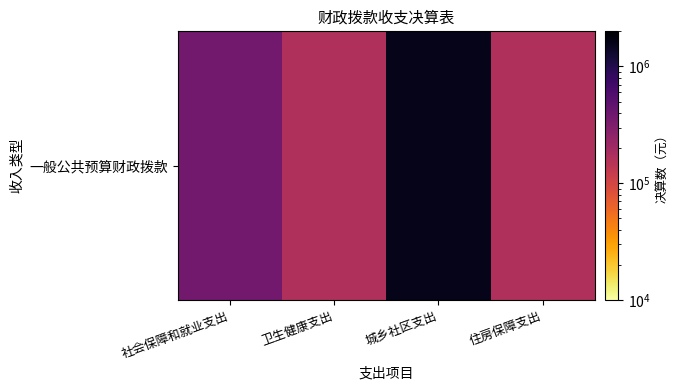

What is the maximum value shown in the chart?

1583595.5